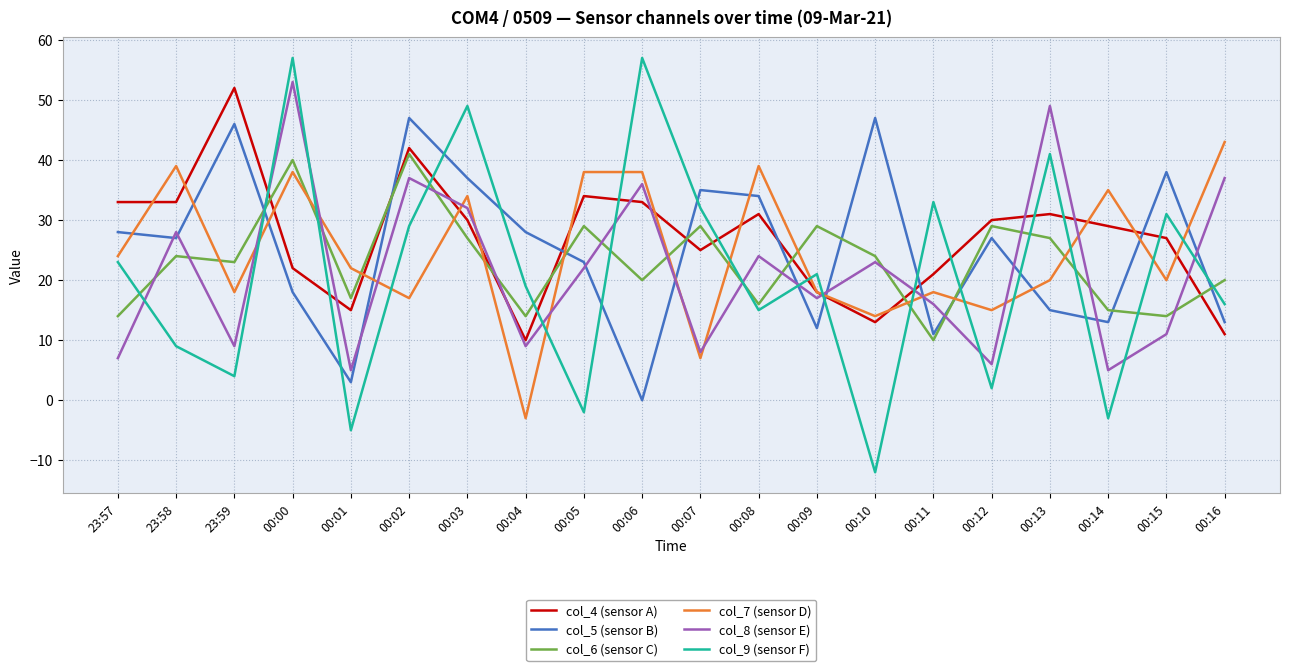

What is the minimum value shown in the chart?

-12